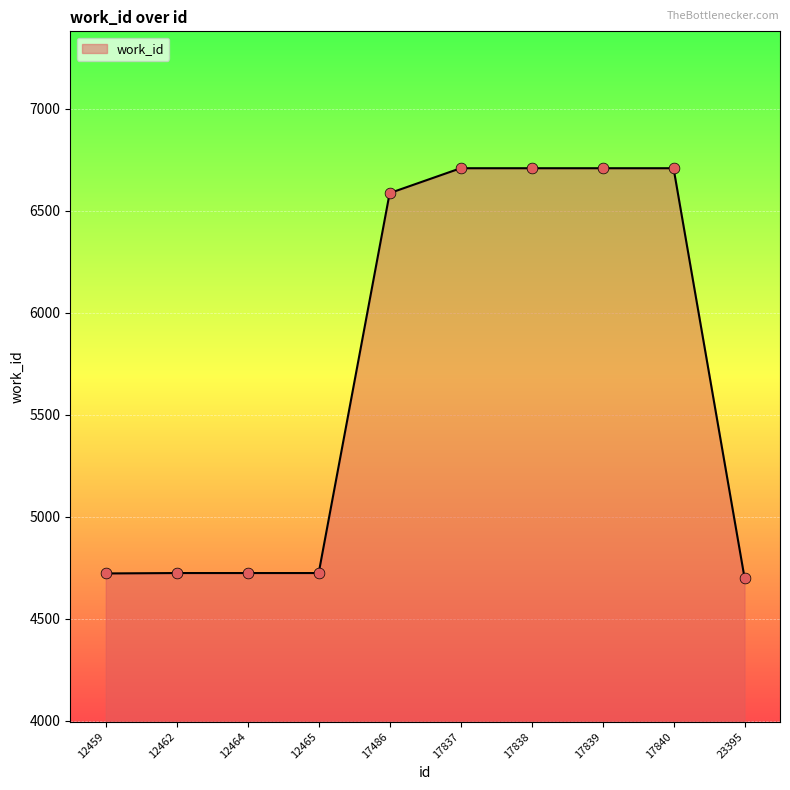

Approximately how many times larger is the value at 12464 compared to 17839?

0.7